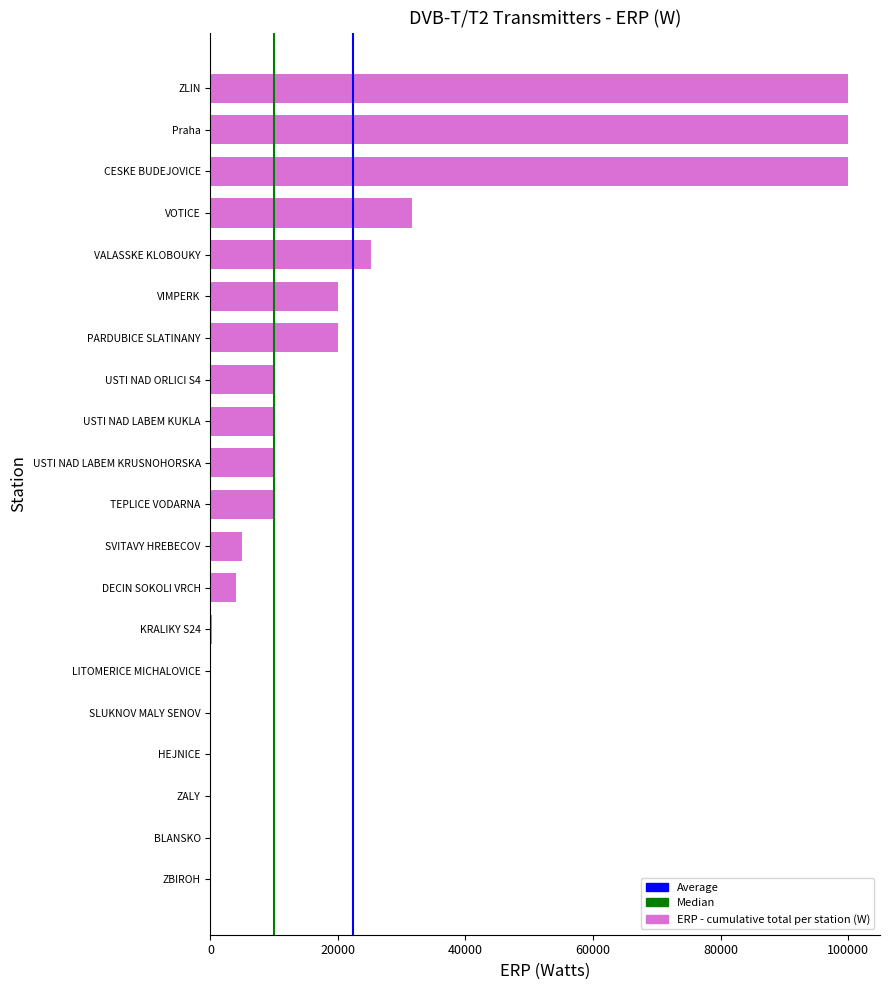

Is it true that the value at VIMPERK is 19952?

True